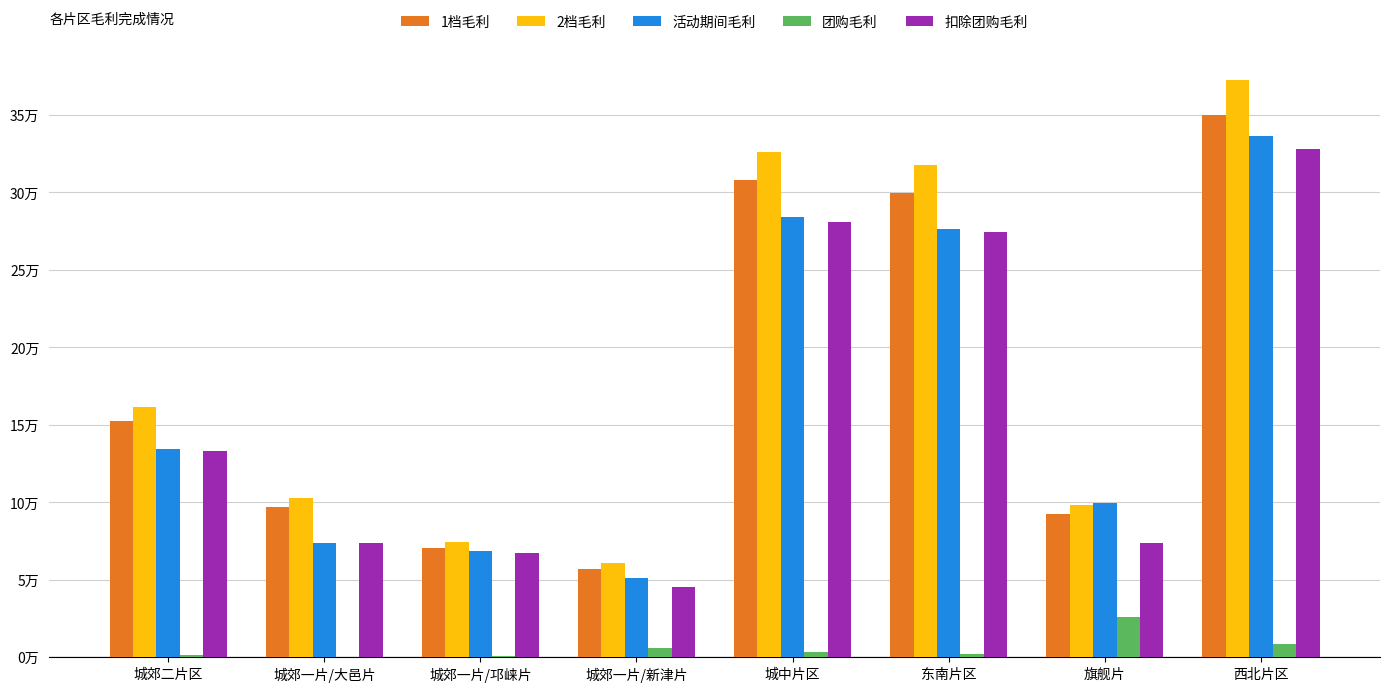

What are all the series names shown in the legend?

1档毛利, 2档毛利, 活动期间毛利, 团购毛利, 扣除团购毛利